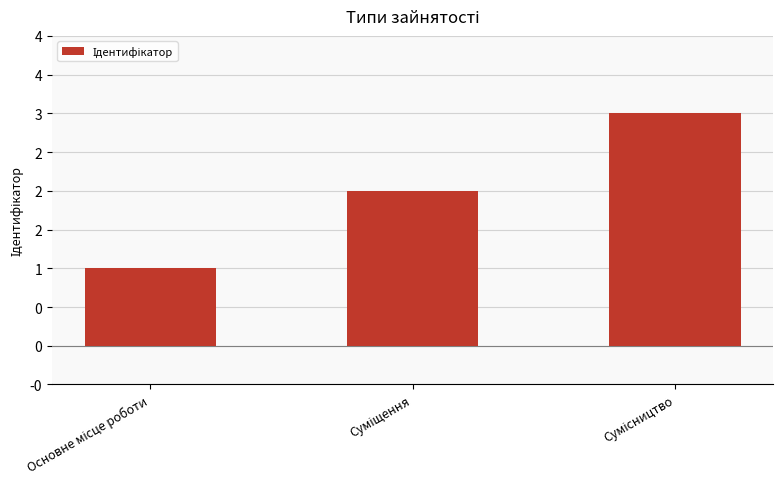

Reading right to left, transcribe all the data shown in this chart.

Сумісництво=3	Суміщення=2	Основне місце роботи=1